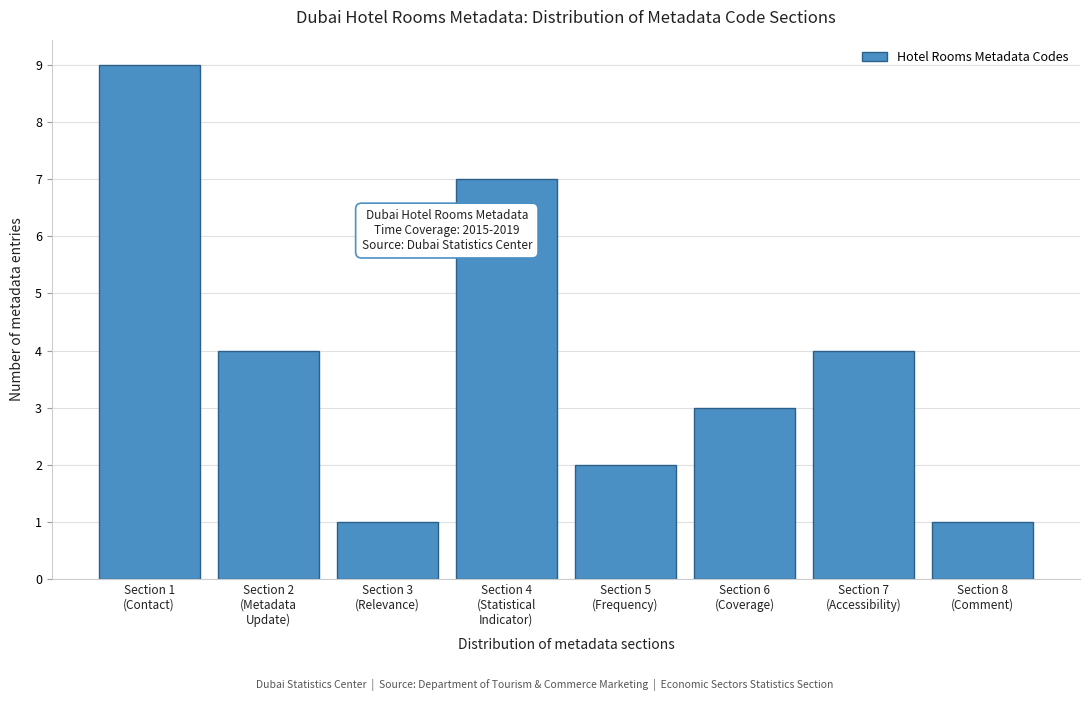

Reading right to left, what are all the values shown in this chart?

1	4	3	2	7	1	4	9